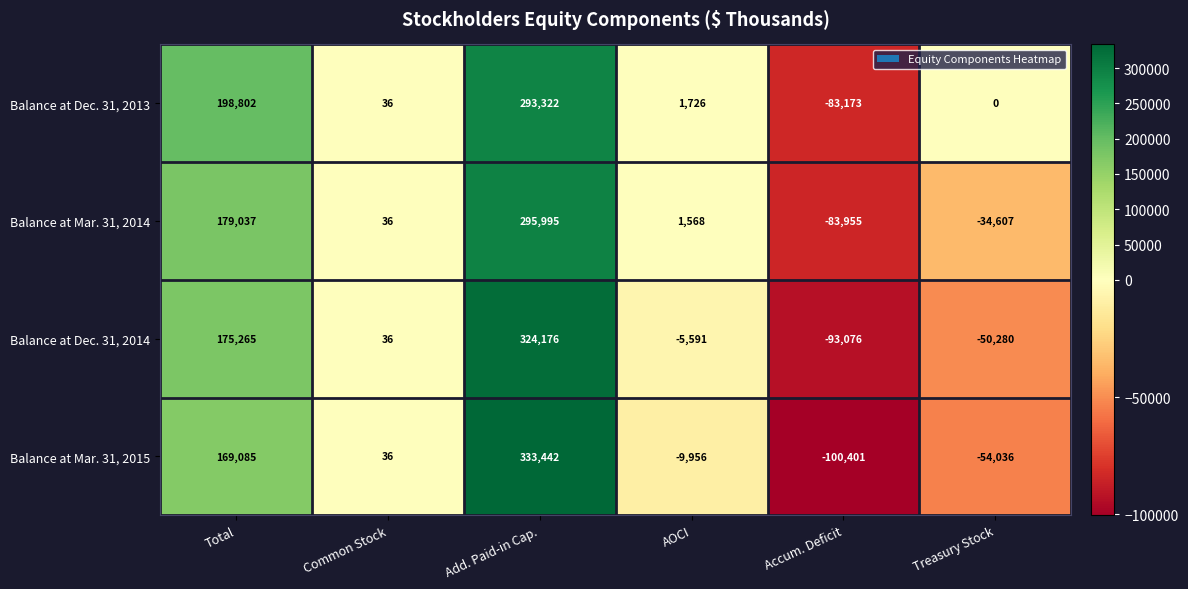

Where is Balance at Dec. 31, 2014 nearest to the value 115550?

Total